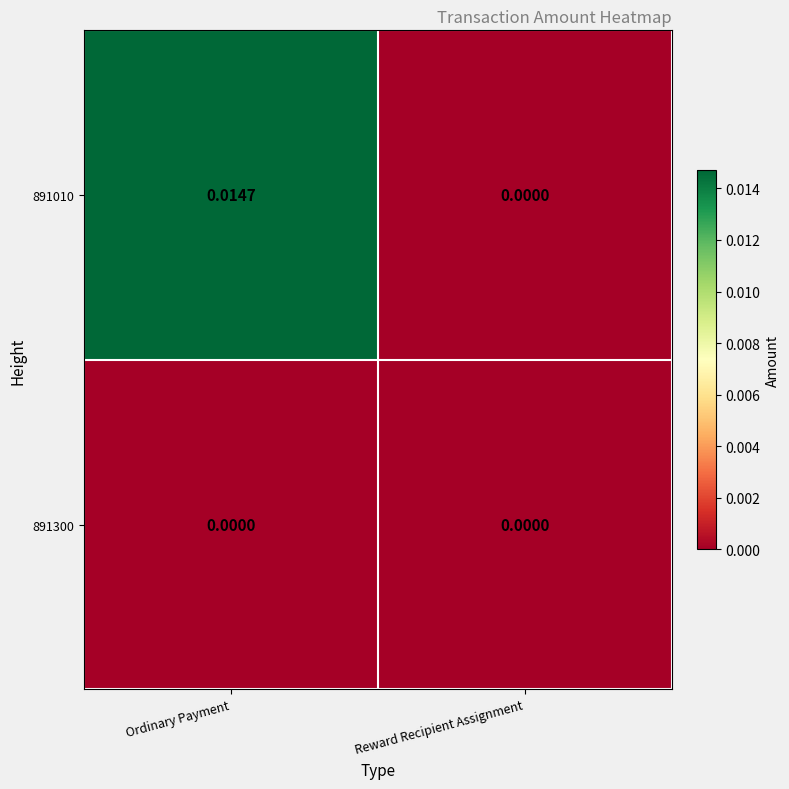

At which label is 891010 closest to 0?

Reward Recipient Assignment